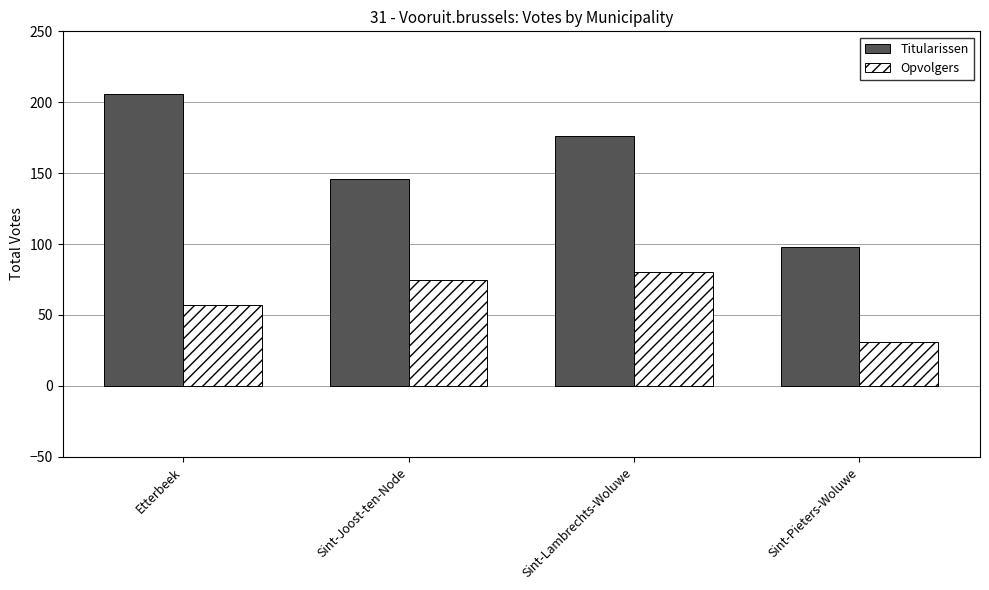

At which category does the chart reach its peak across all series?

Etterbeek